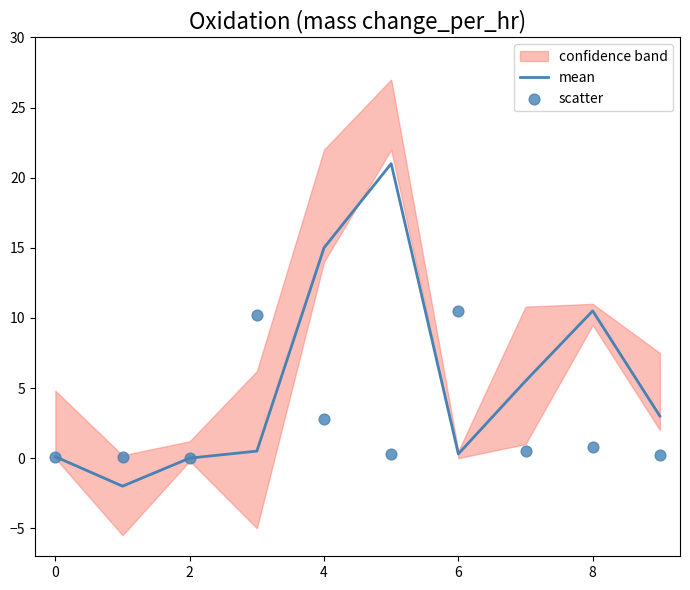

What is the lowest value of the mean series?

-2.0